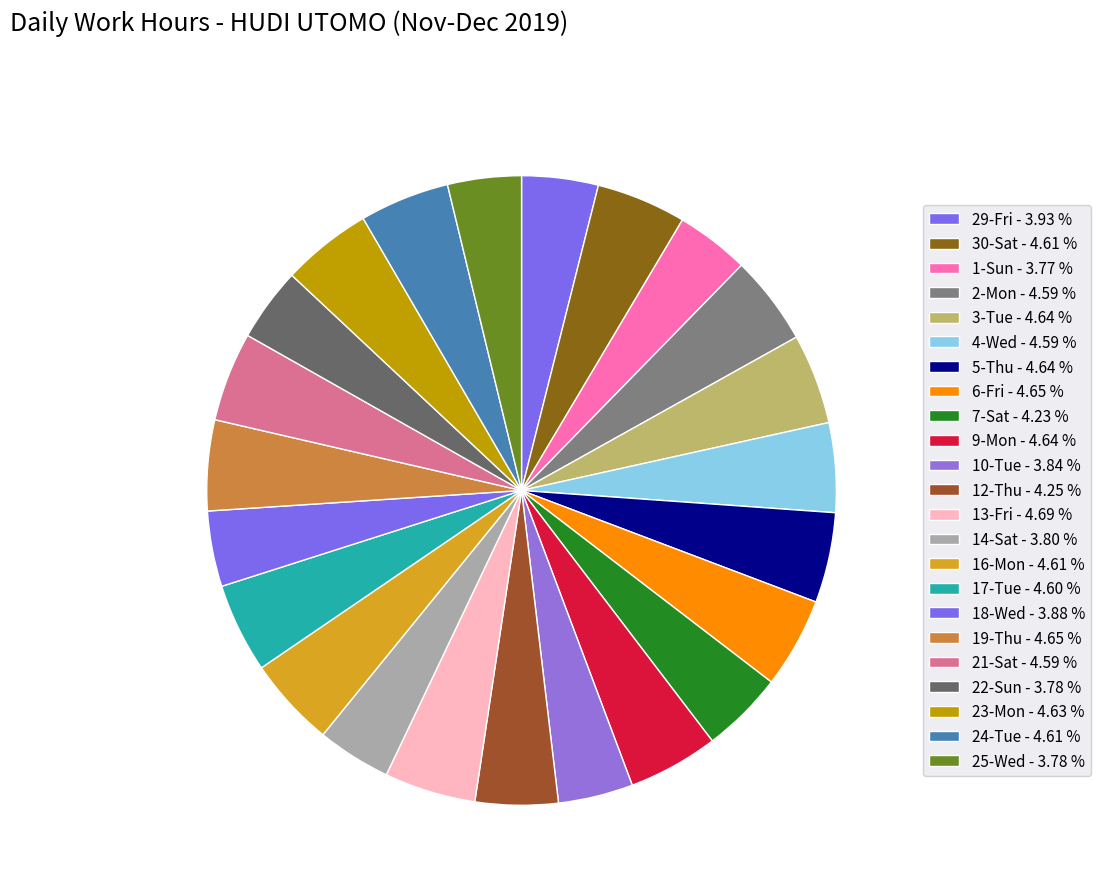

How many slices are in this pie chart?

23